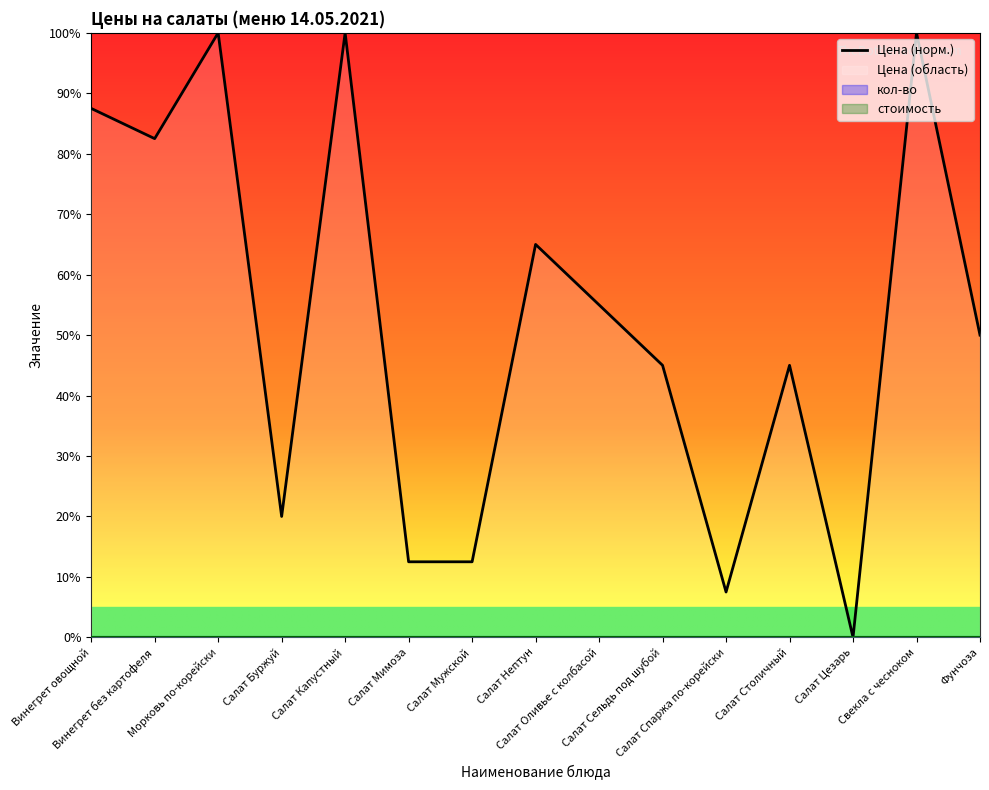

Does the chart display data point markers on the line(s)?

No